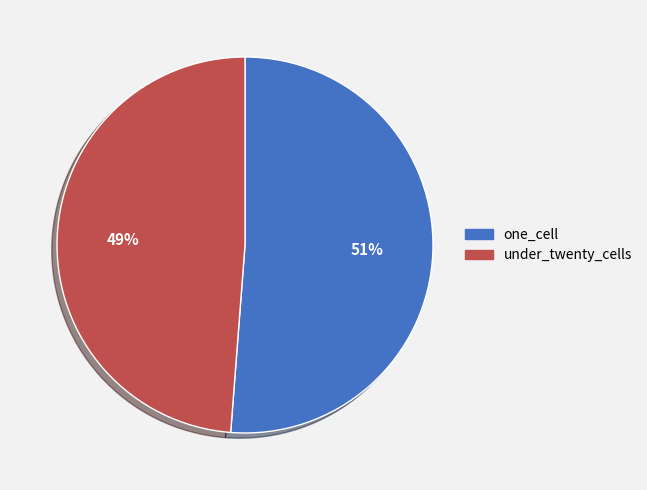

To the nearest percent, what is the difference between the largest and smallest slice percentages?

2%